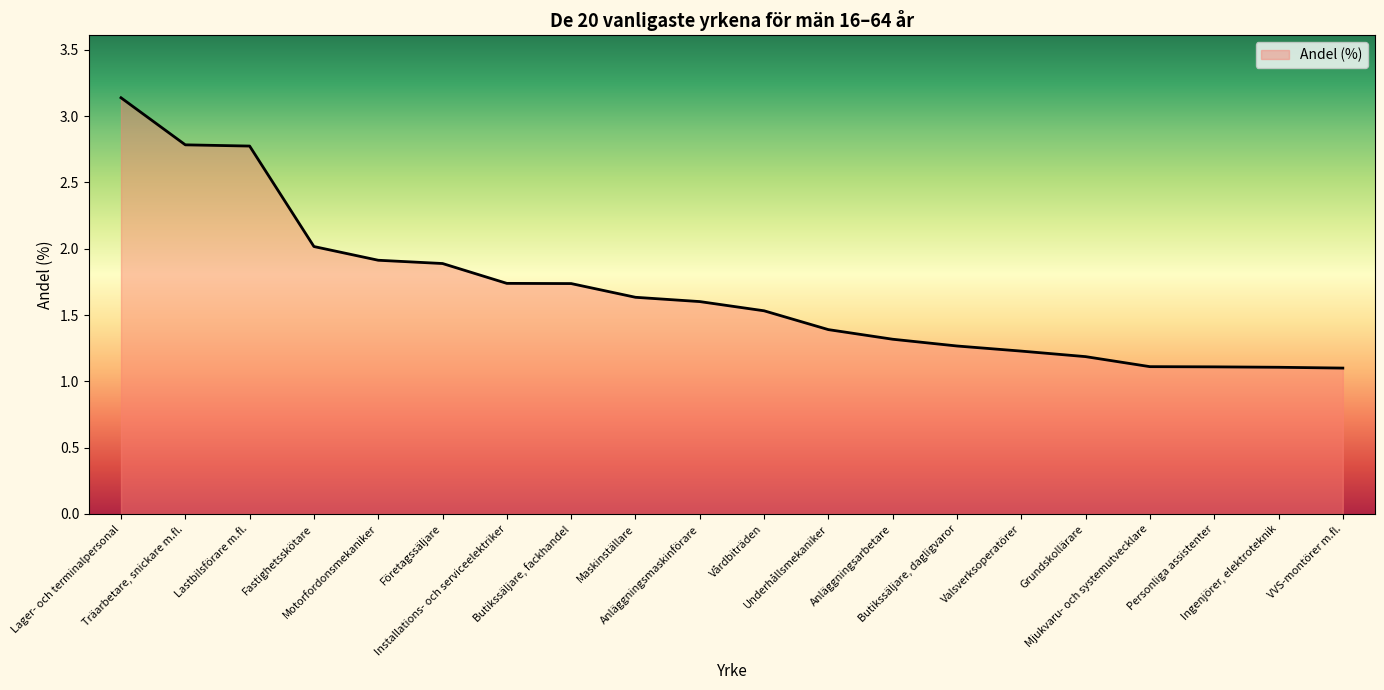

What is the difference between the maximum and minimum values?

2.0